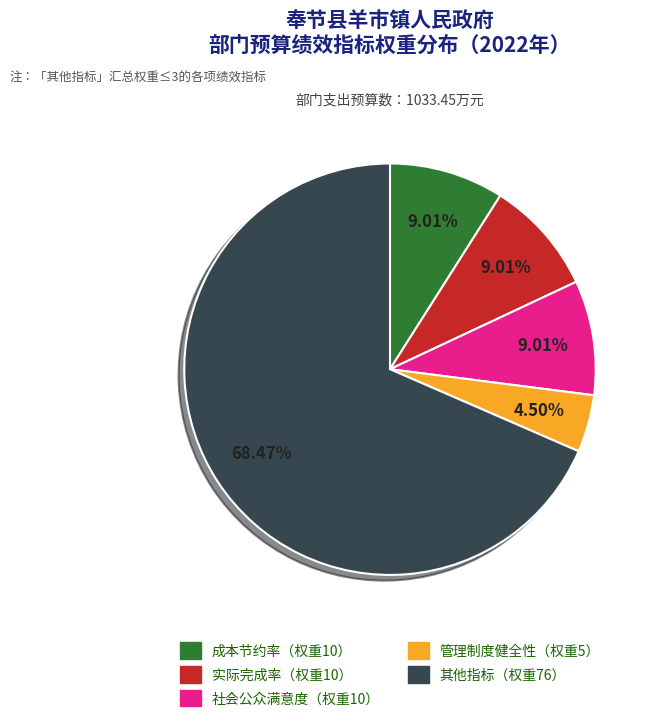

Is there a majority slice in this chart?

Yes